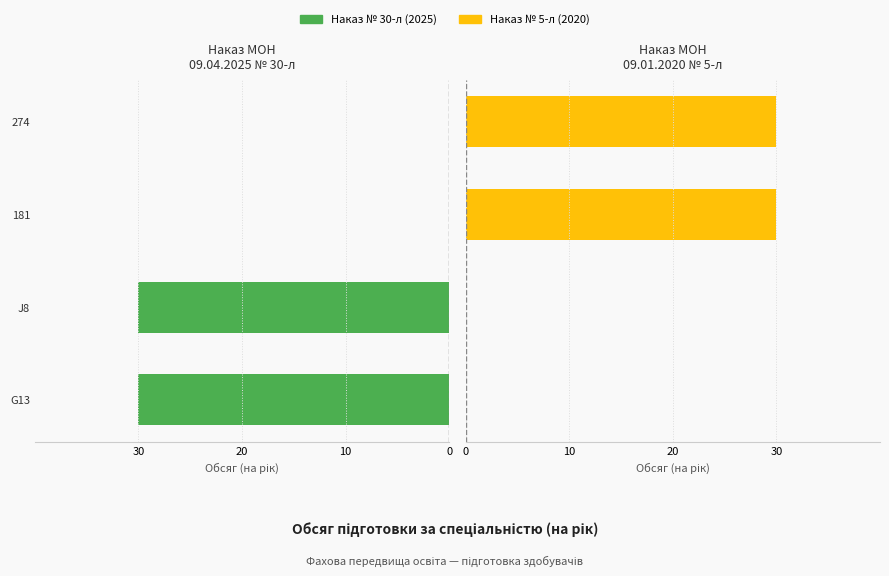

Reading left to right, extract all data points from this chart.

Наказ № 30-л (2025): 30	30	0	0
Наказ № 5-л (2020): 0	0	30	30